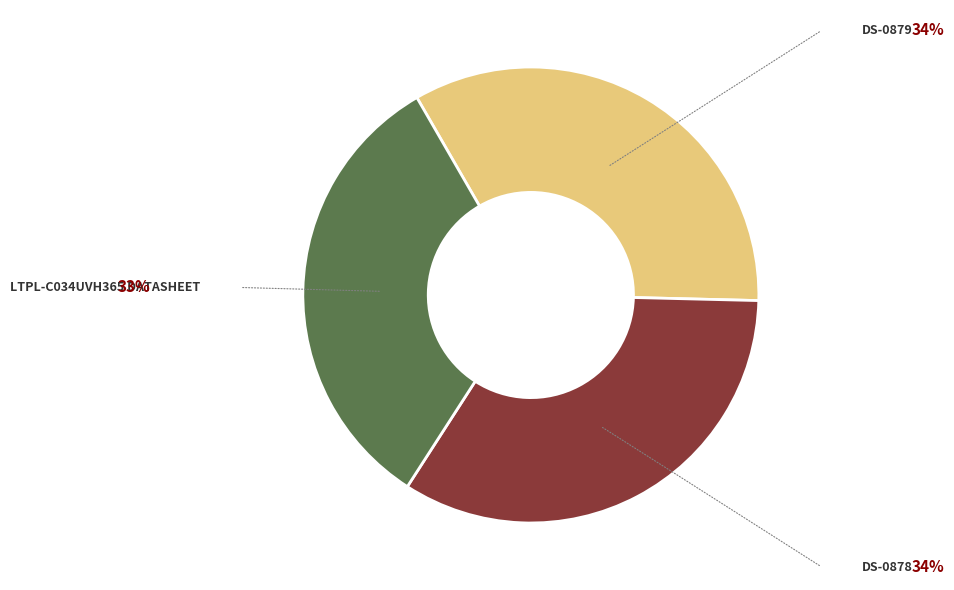

Is there a majority slice in this chart?

No